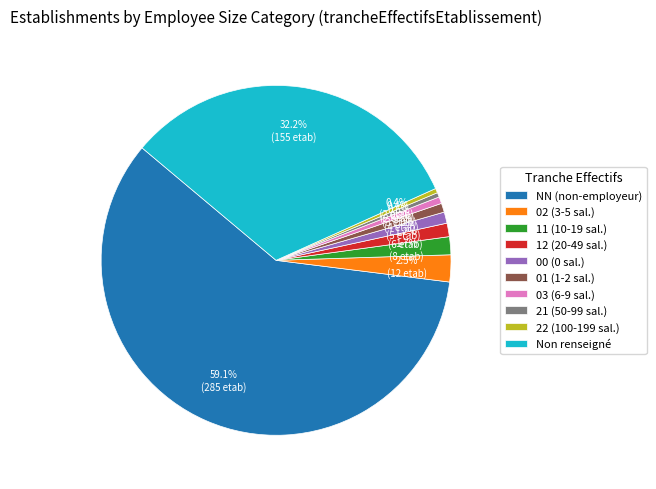

Which has a higher value, NN (non-employeur) or 22 (100-199 sal.)?

NN (non-employeur)